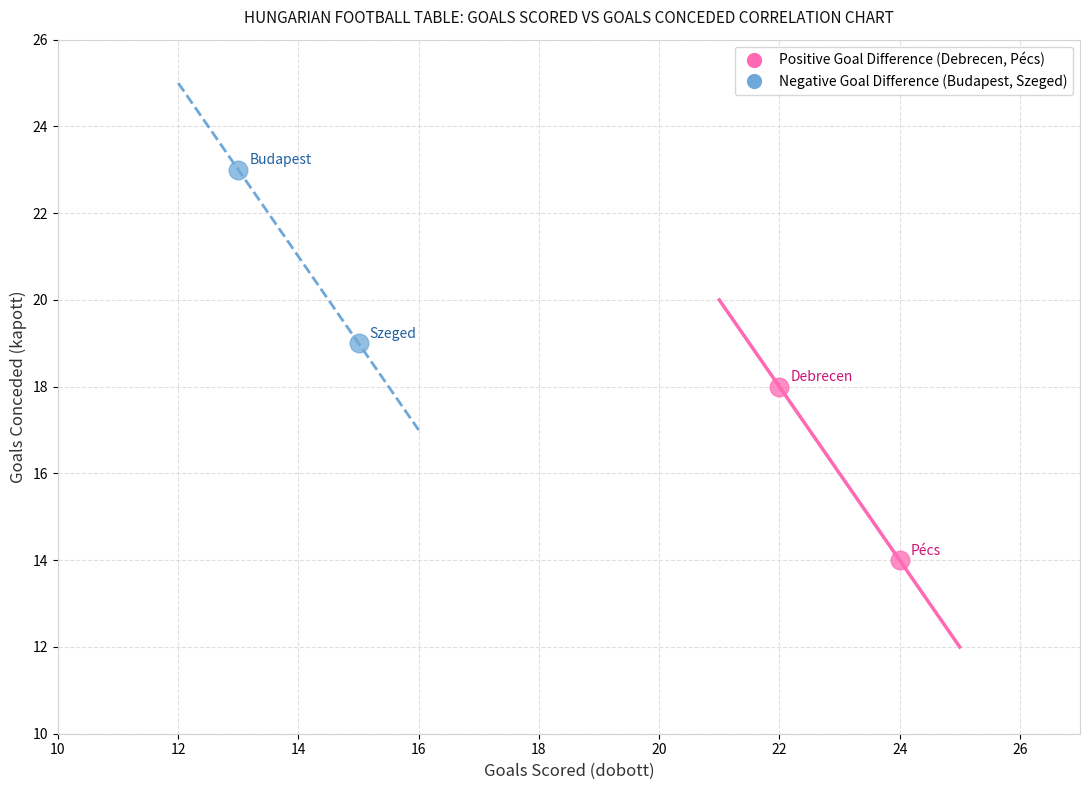

Which series contains the lowest Y value?

Positive Goal Difference (Debrecen, Pécs)